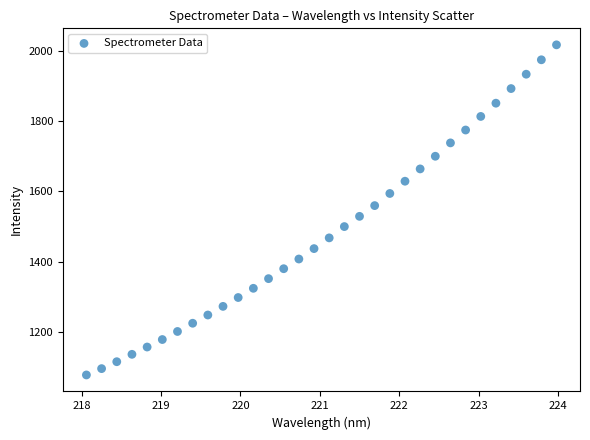

What is the range of X values (max minus min)?

5.9